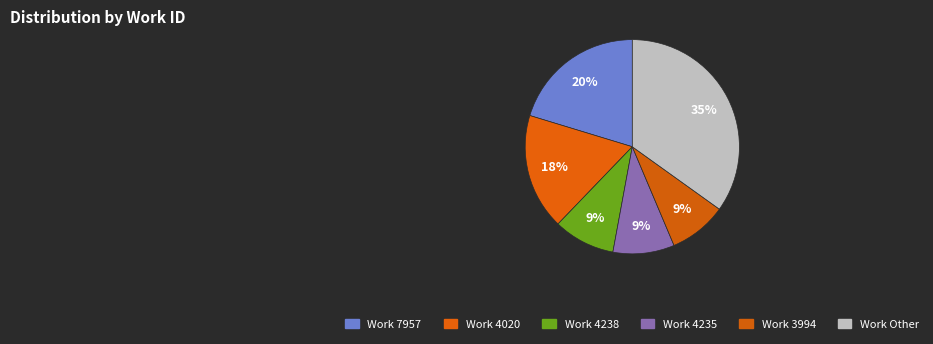

Does any single category account for the majority?

No